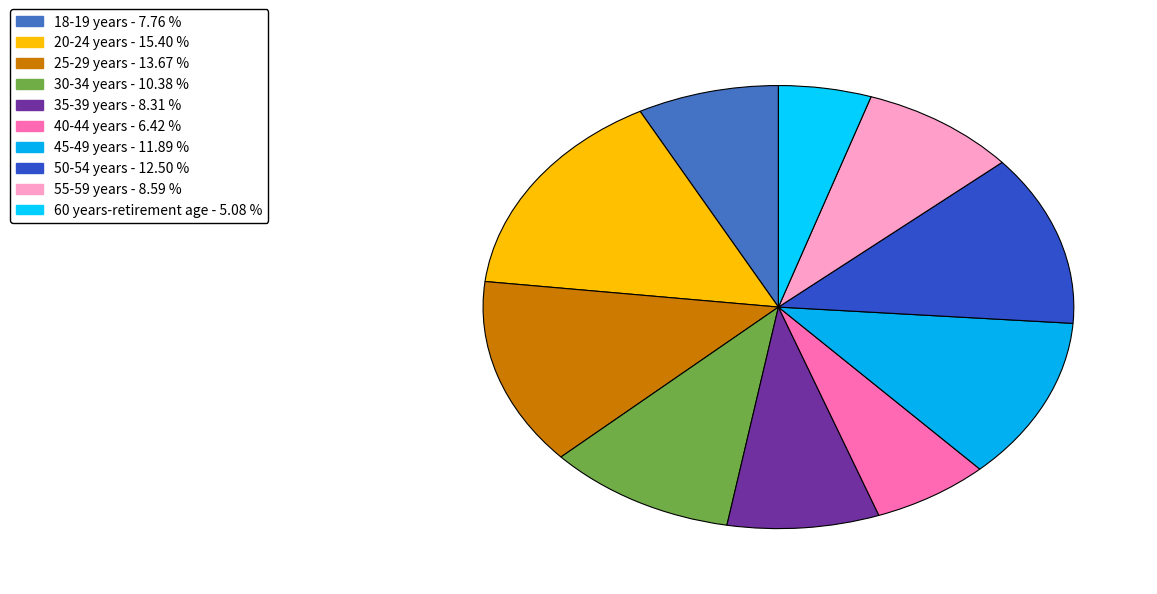

How many slices are in this pie chart?

10